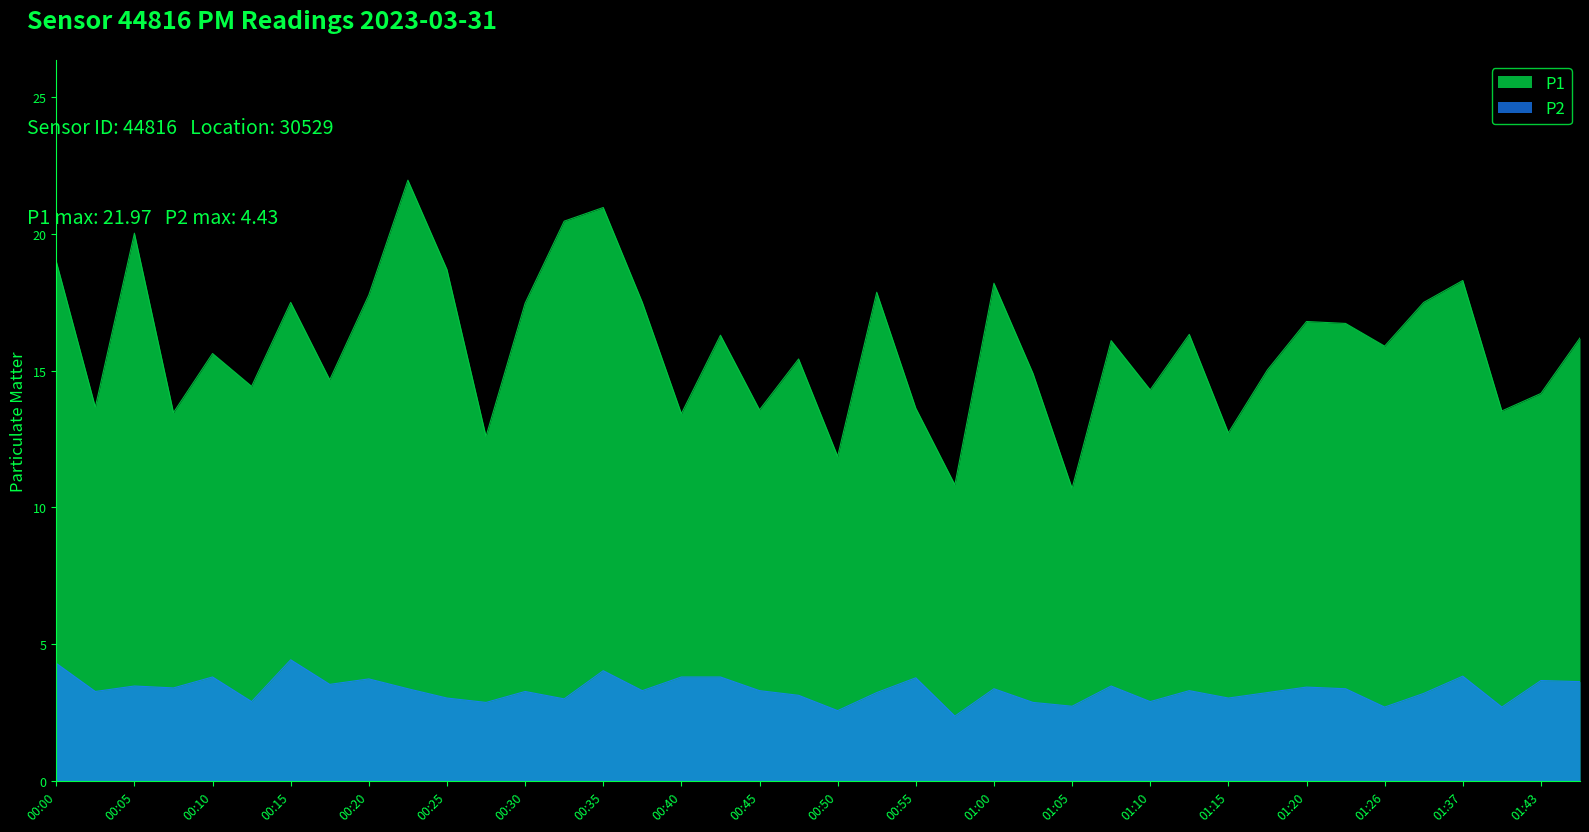

What is the total value across all series at 00:35?

25.0